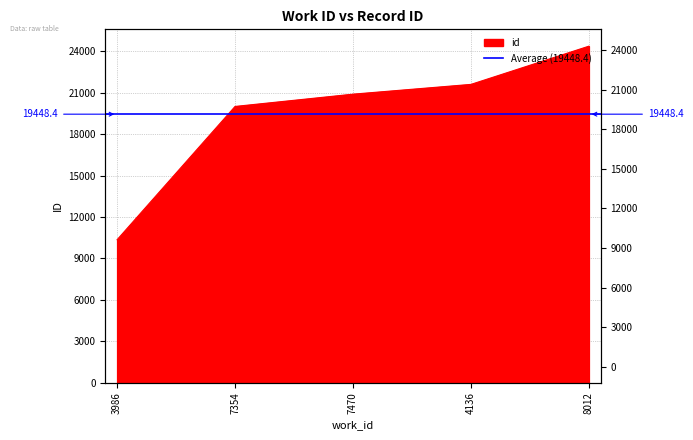

List the labels in order of value, largest first.

8012, 4136, 7470, 7354, 3986